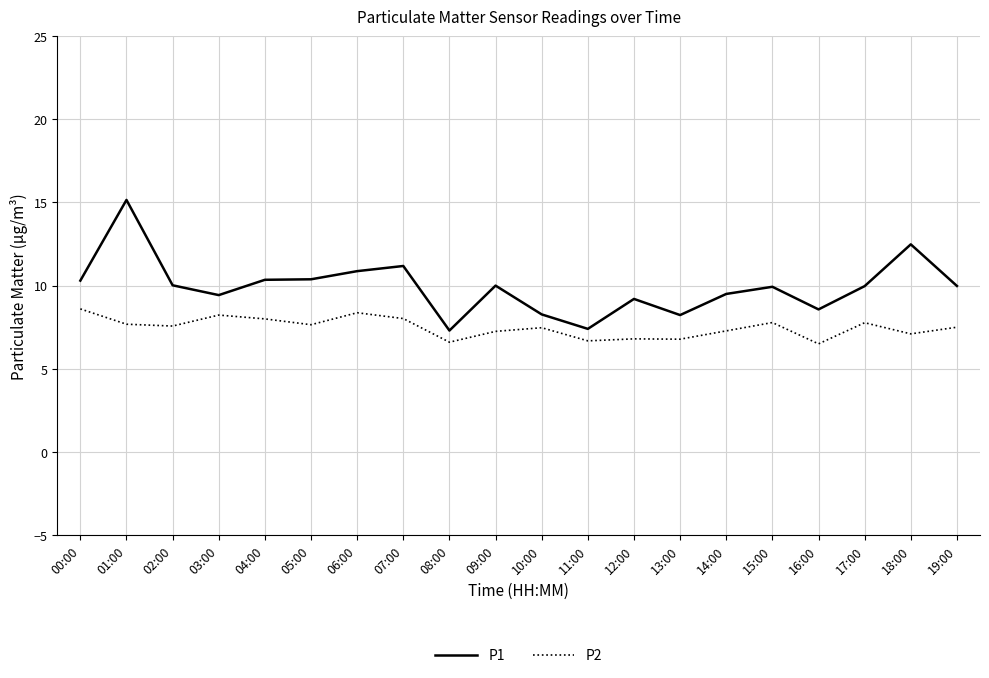

True or false: P2 has more than 1 interior local peaks.

True